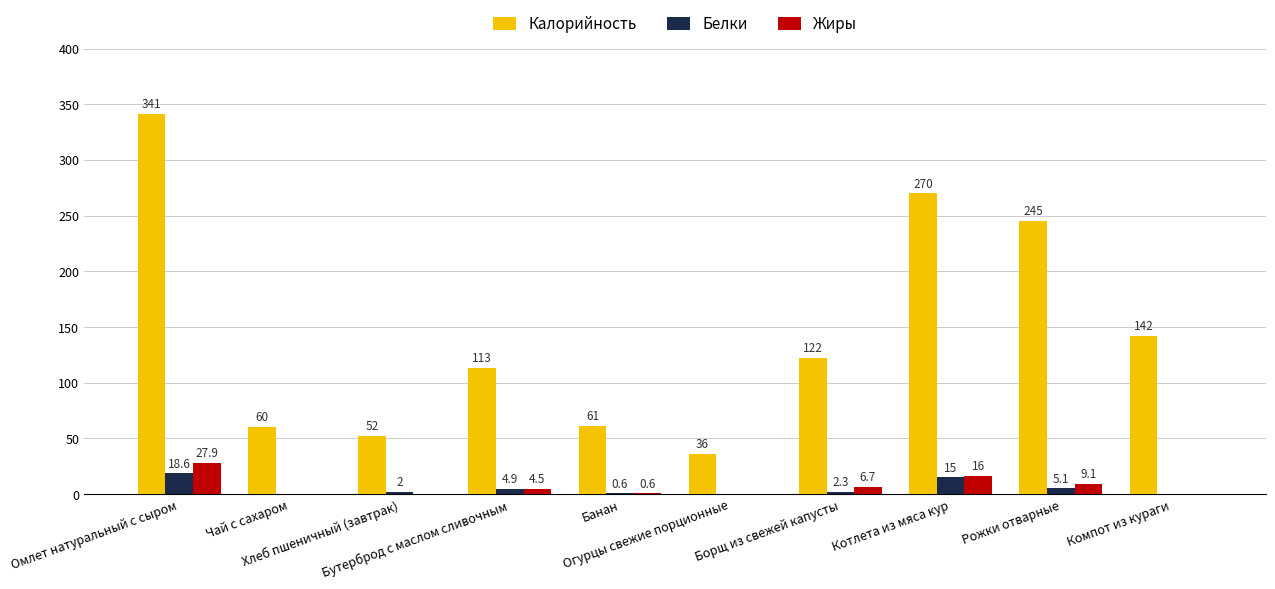

Which series has the largest total across all categories?

Калорийность